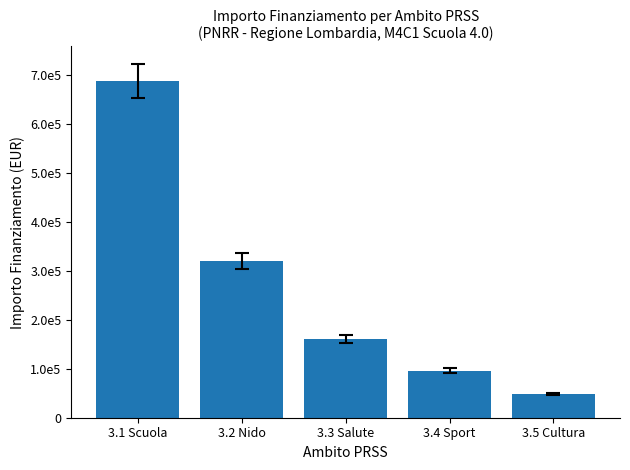

Count the number of values greater than 160000.

2